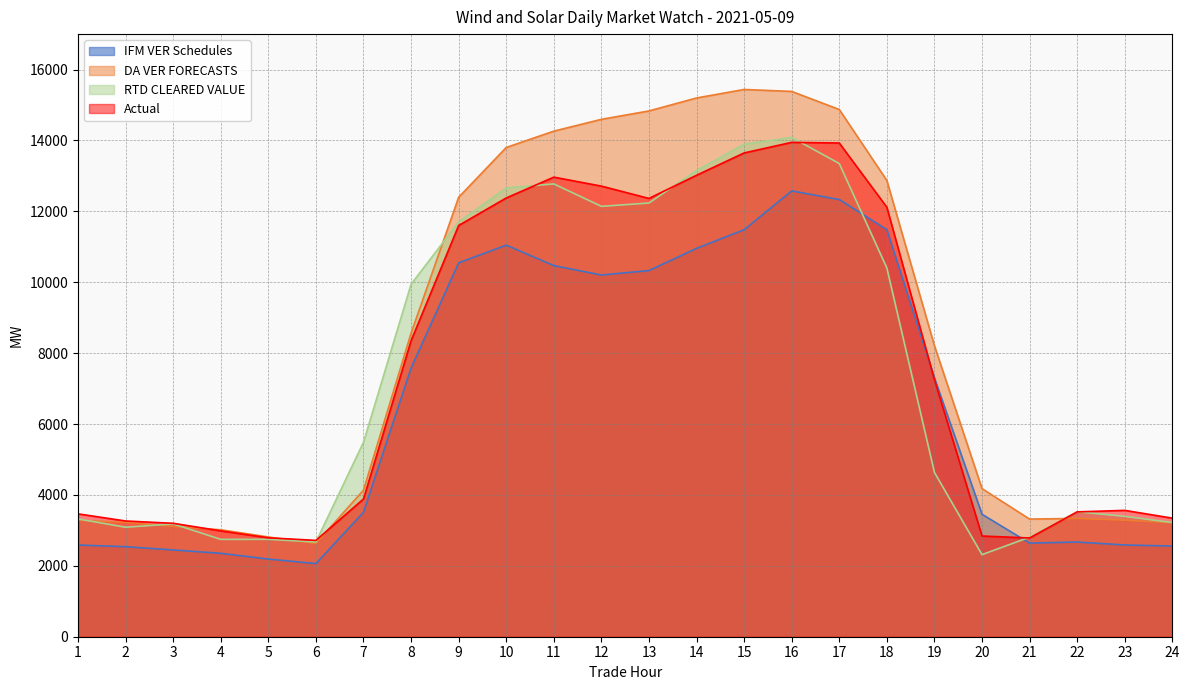

How many data points in Actual are less than 7253?

12